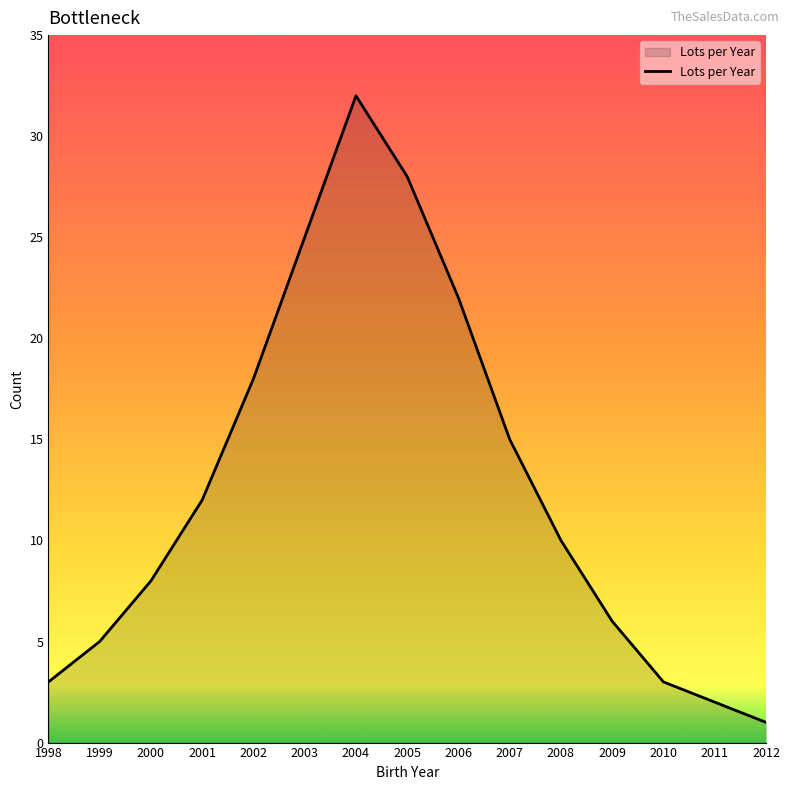

The chart shows a value of 10 at 2005. True or false?

False